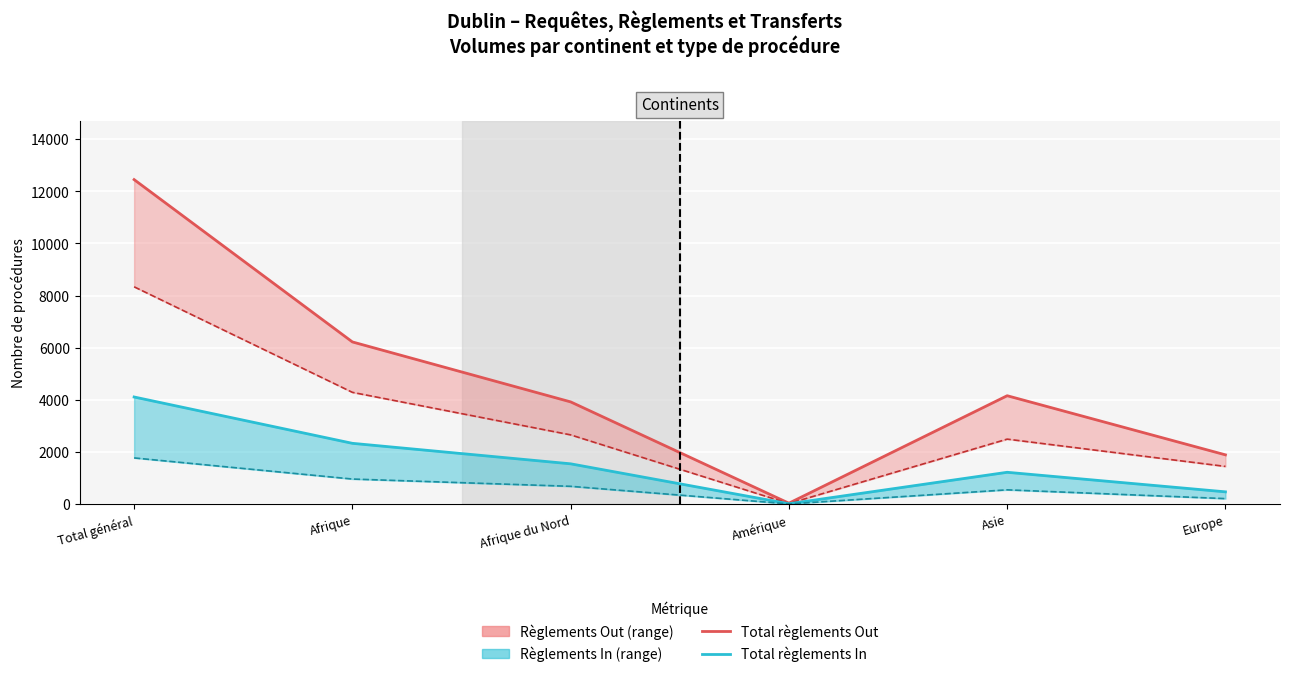

True or false: Règlements Out and Total règlements Out intersect in this chart.

False